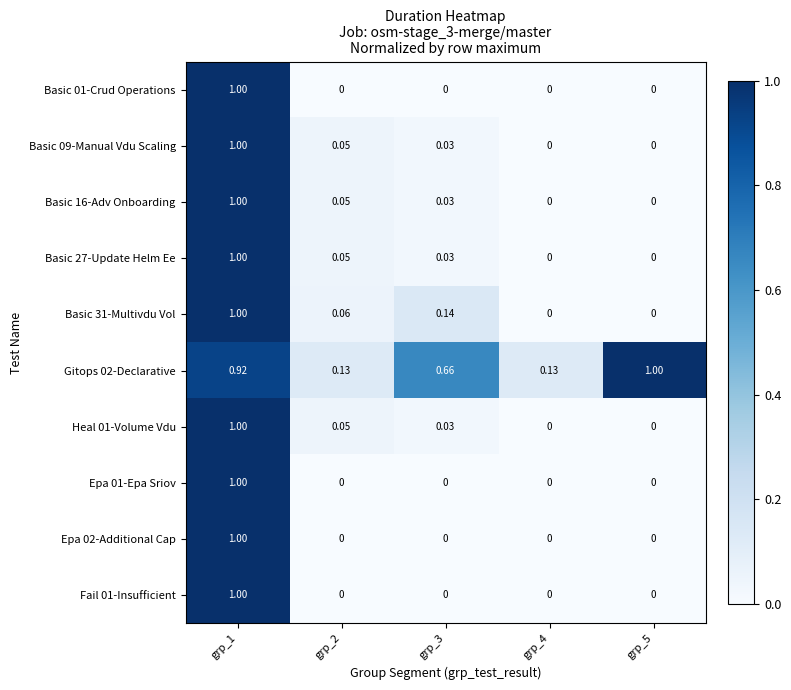

How many categories are shown in the chart?

5